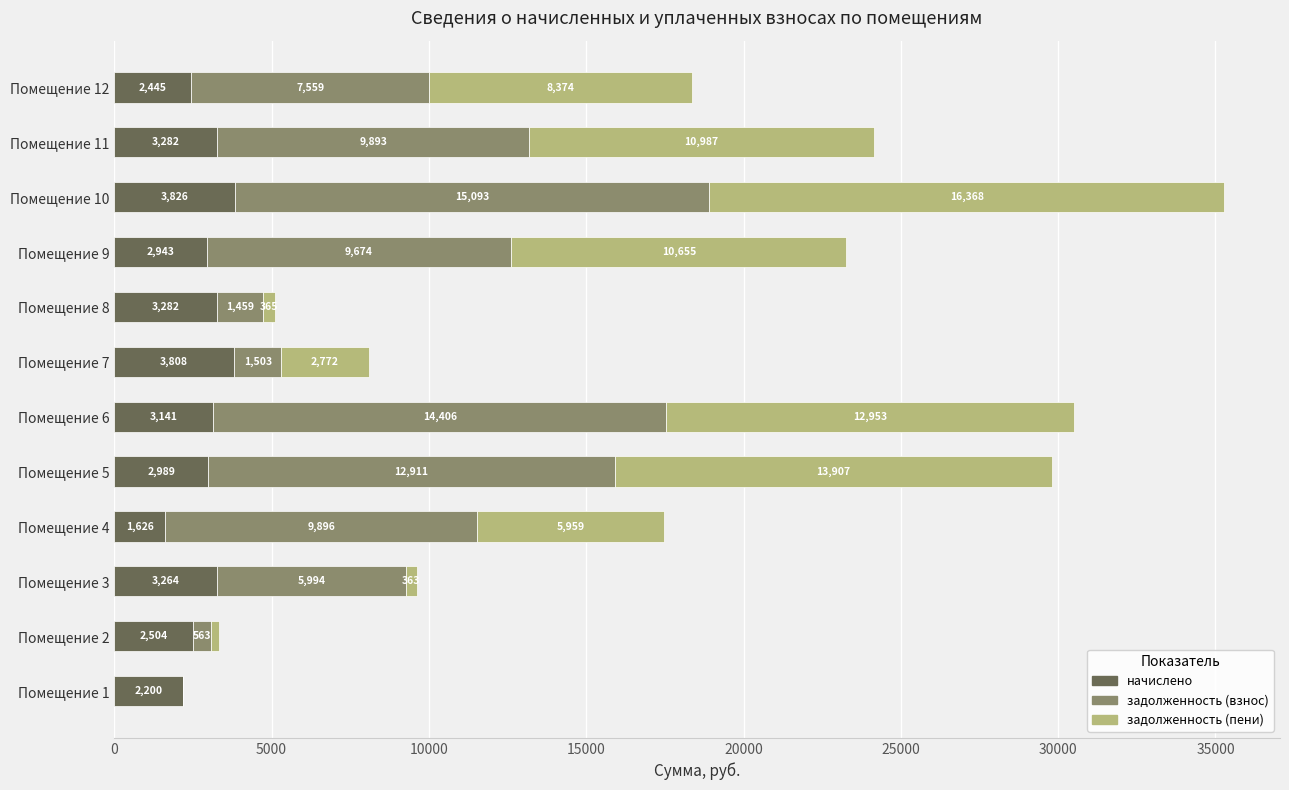

What is the highest value of the начислено series?

3825.9